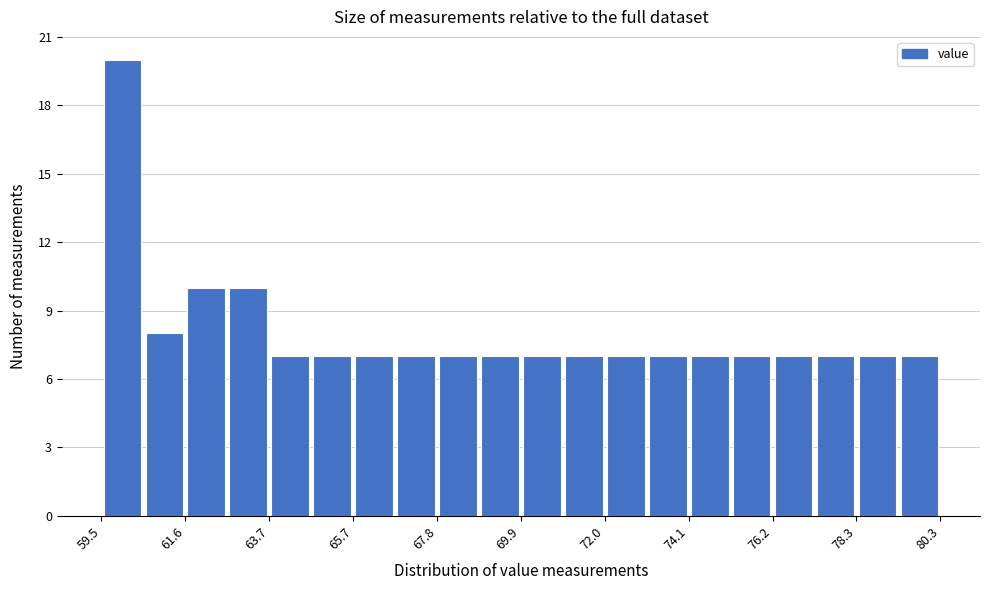

Around what value on the x-axis is the tallest bar? Give the approximate position of its centre, as read against the axis.

60.0